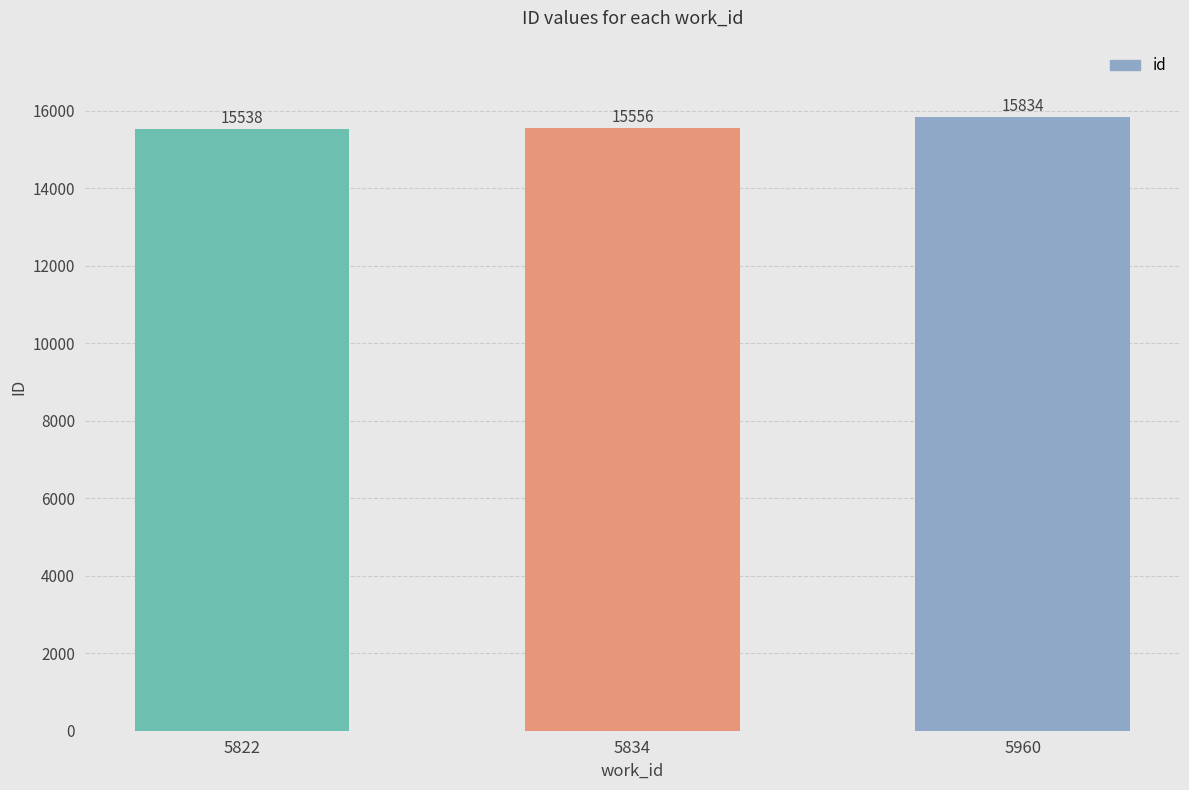

What is the approximate value at 5822, to the nearest 5?

15540